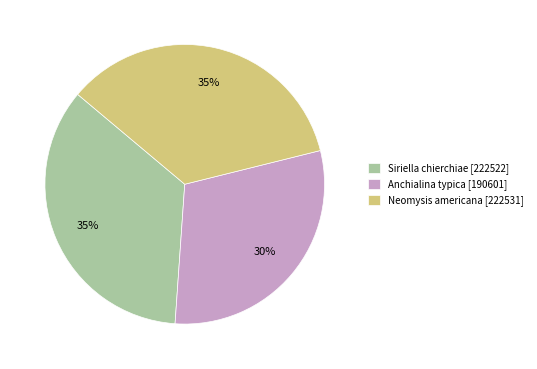

Which has a higher value, Anchialina typica [190601] or Siriella chierchiae [222522]?

Siriella chierchiae [222522]